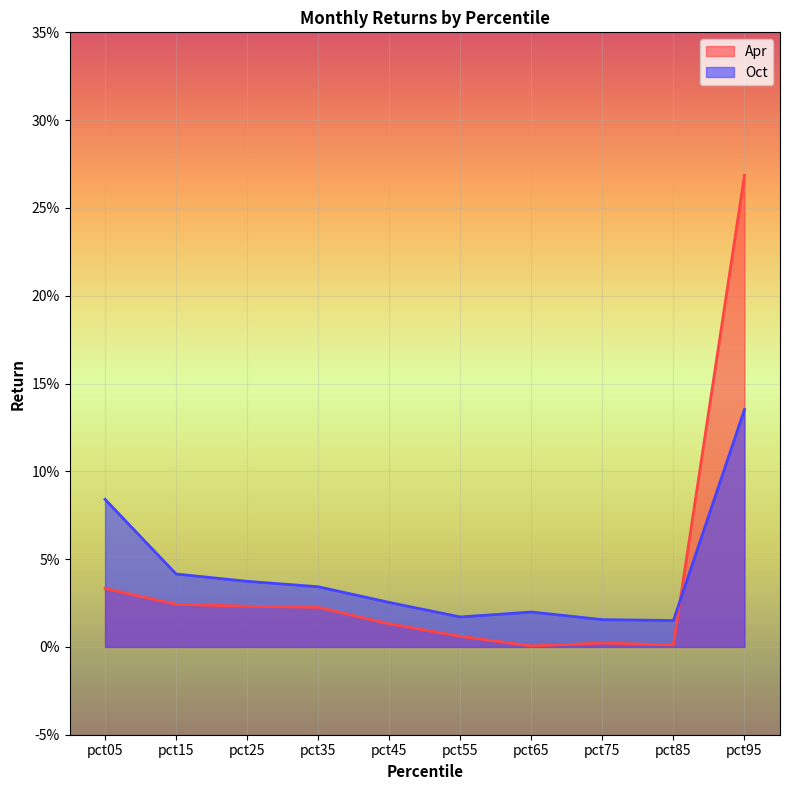

Reading left to right, list all the values displayed in this chart.

Apr: 0.0	0.0	0.0	0.0	0.0	0.0	0.0	0.0	0.0	0.3
Oct: 0.1	0.0	0.0	0.0	0.0	0.0	0.0	0.0	0.0	0.1